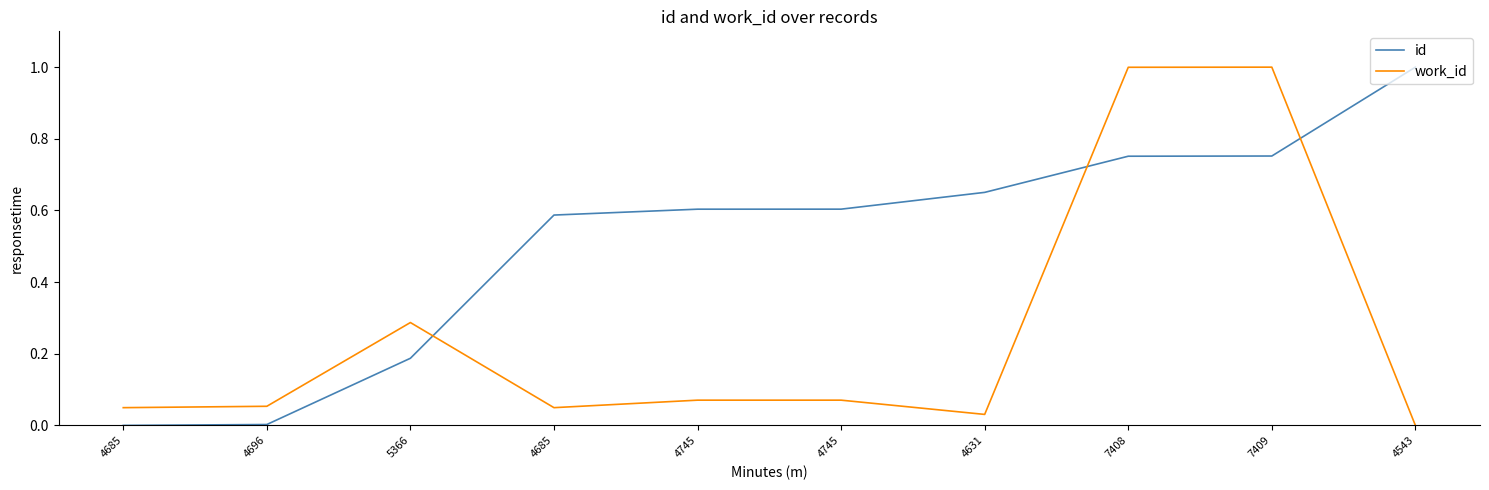

True or false: id has a value of 0.8 at 7408.

True